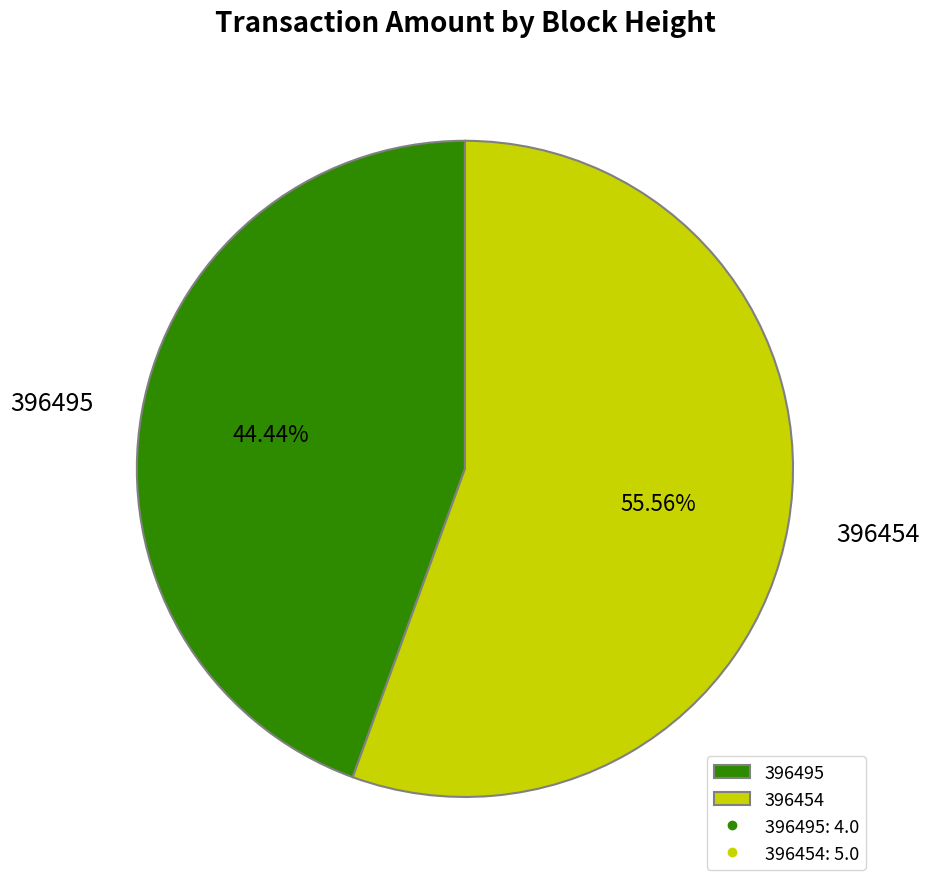

What percentage is the 396454 slice, to the nearest percent?

56%